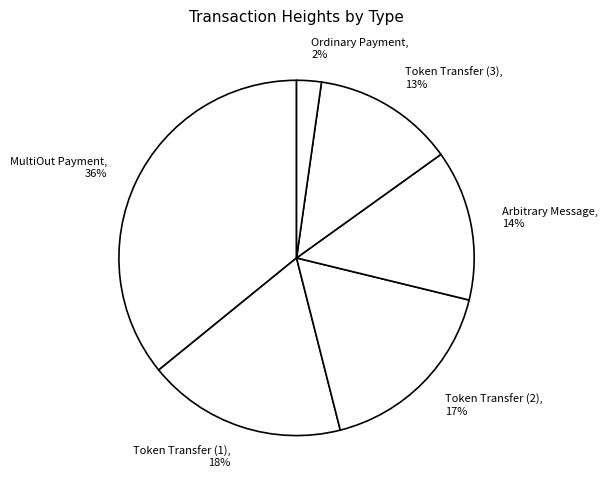

The Arbitrary Message, 14% slice represents 14% of the pie. True or false?

True